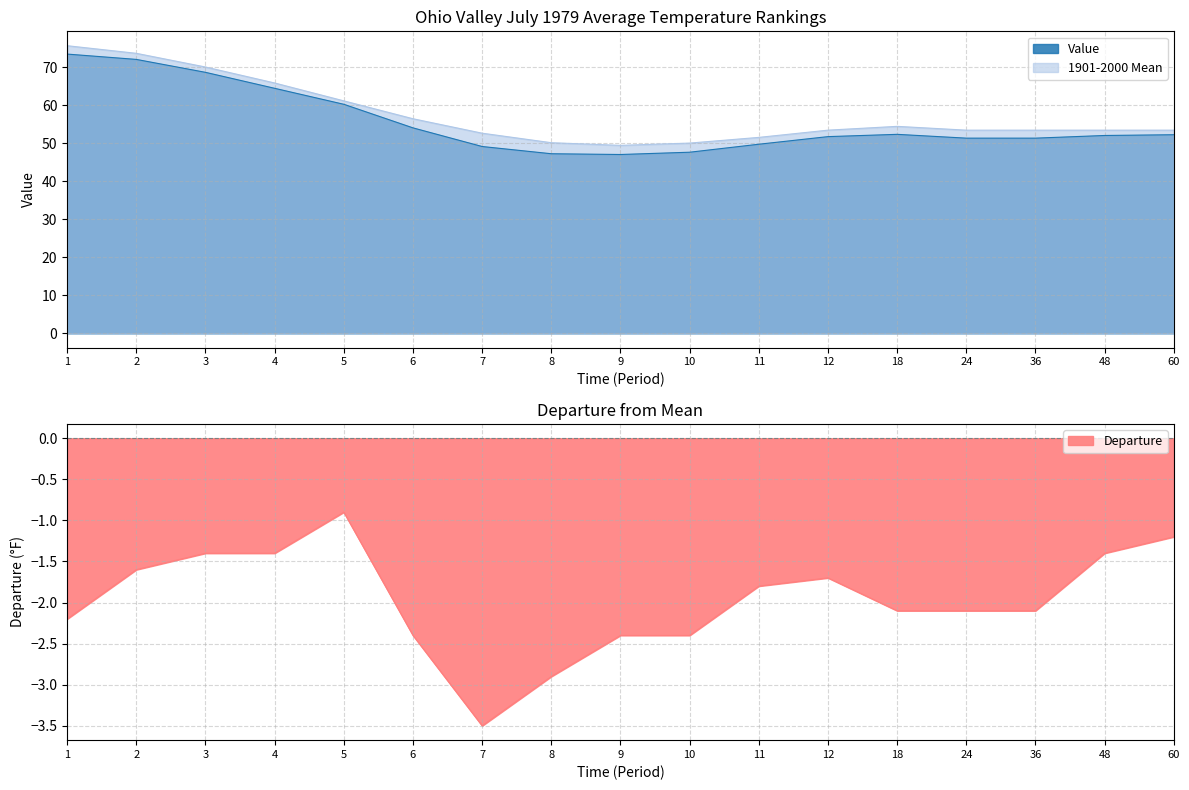

What is the value of the Departure point at the 1st from the left?

-2.2